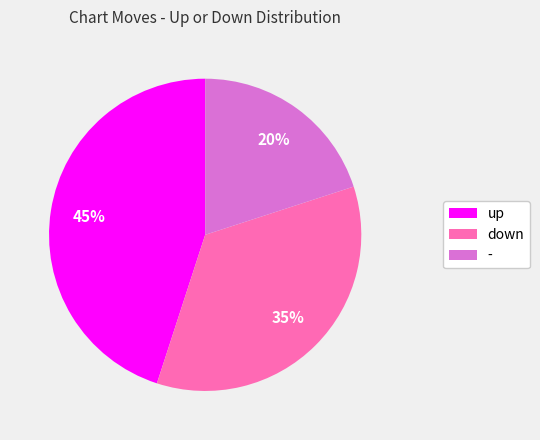

Do - and up together represent more than half of the pie?

Yes